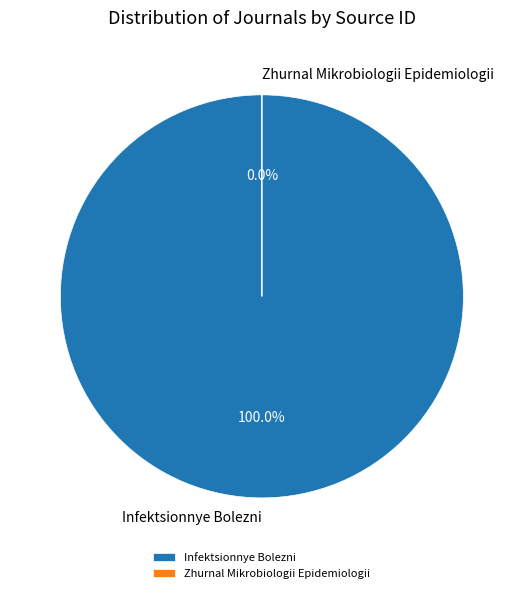

What is the majority slice?

Infektsionnye Bolezni